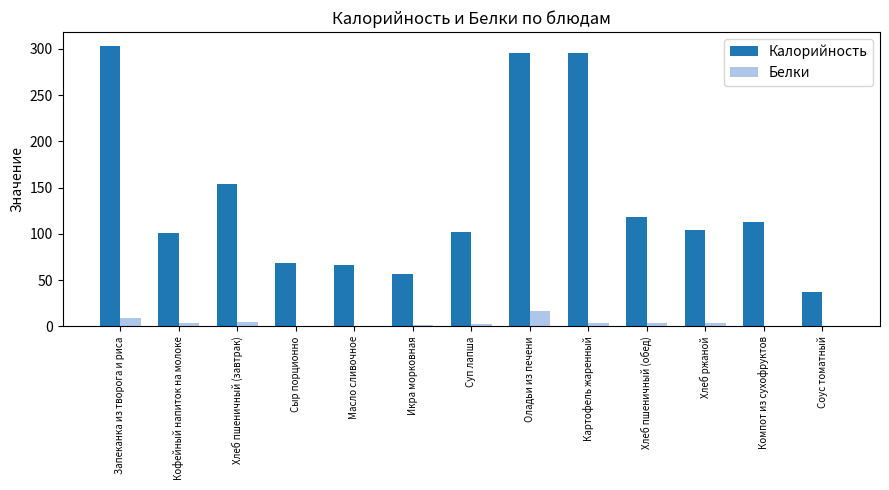

True or false: Белки has a value of 4.0 at Хлеб ржаной.

True